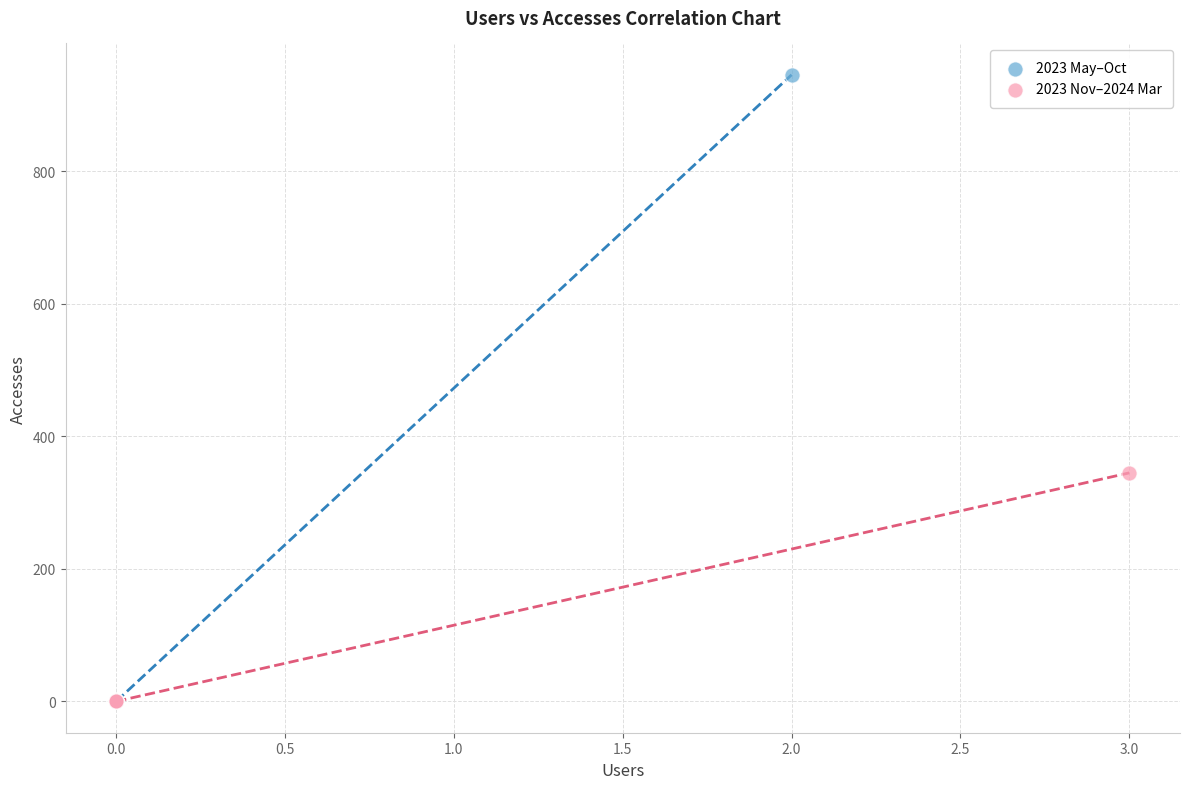

Which series has the widest spread of Y values?

2023 May–Oct